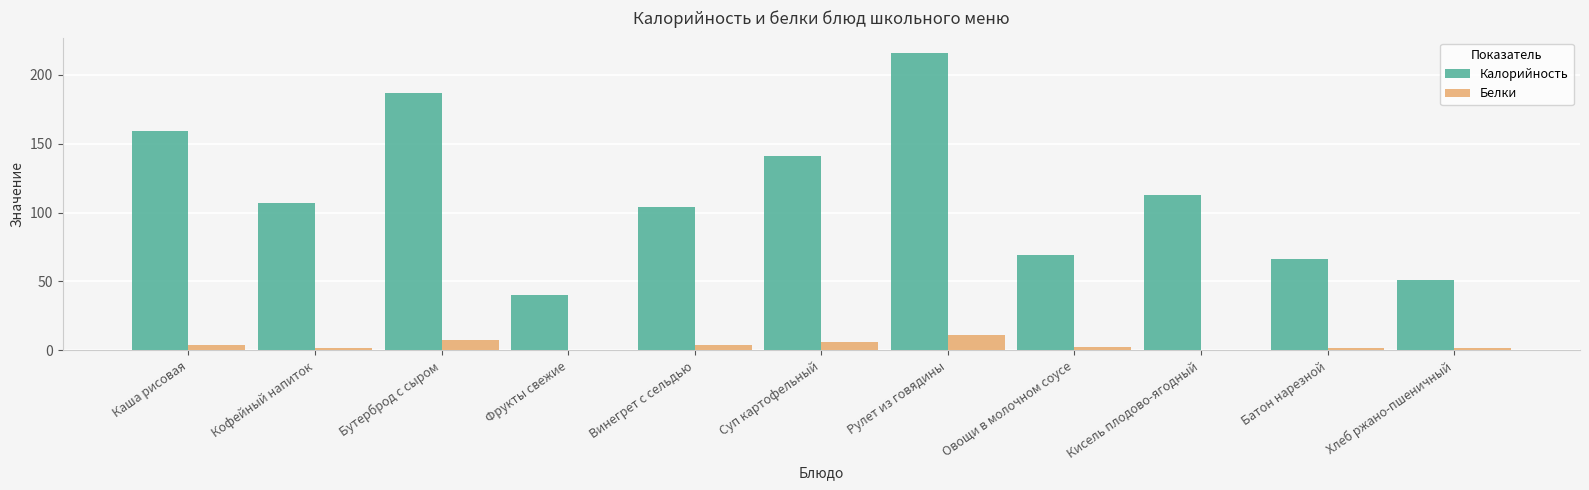

What are all the series names shown in the legend?

Калорийность, Белки